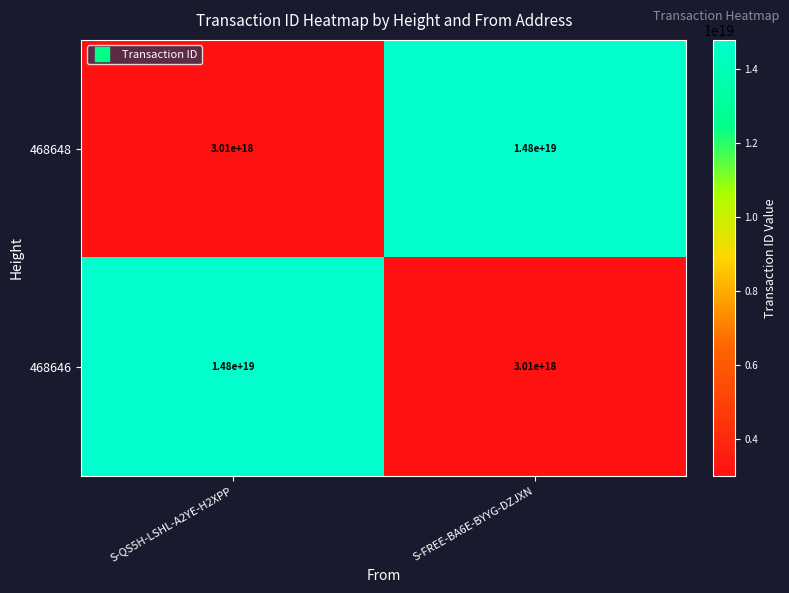

At which label is 468648 closest to 8905000000000000000?

S-QS5H-LSHL-A2YE-H2XPP